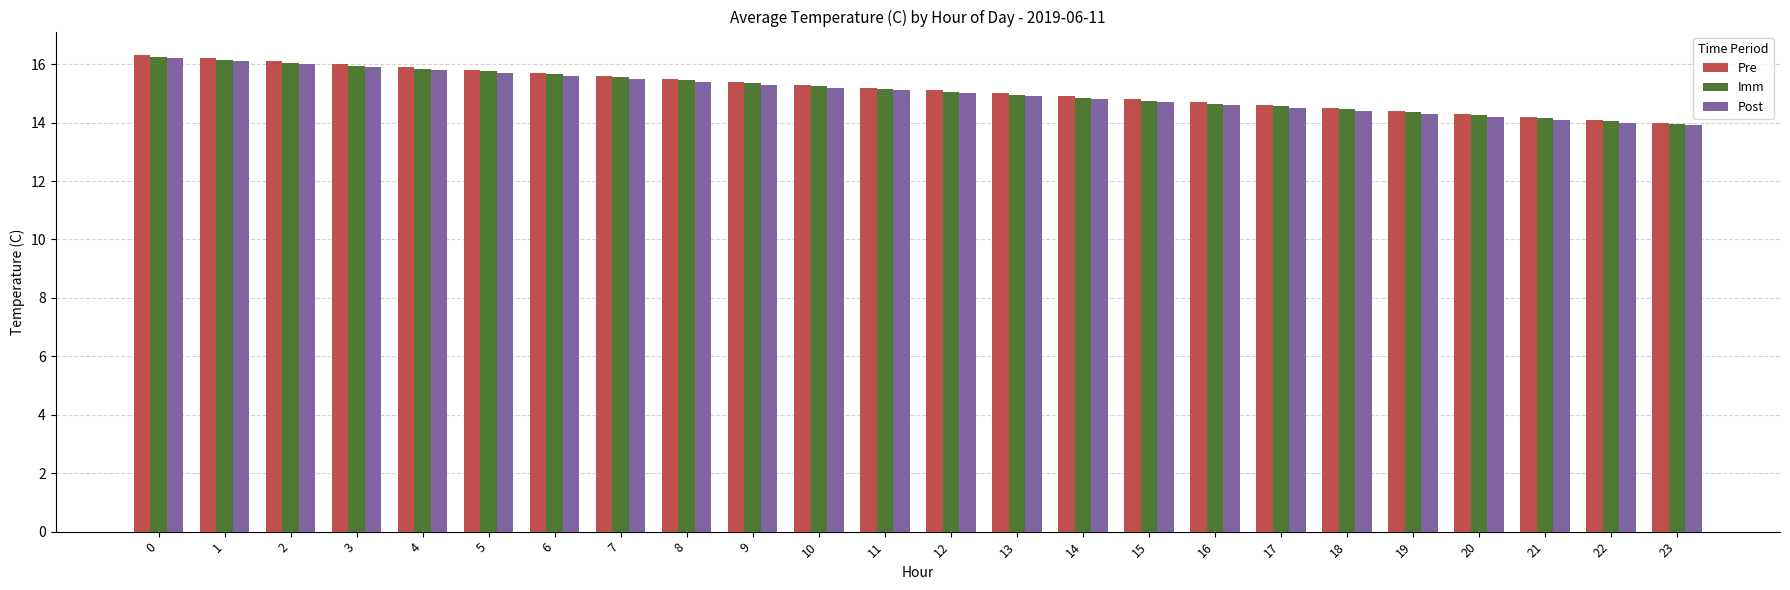

How many groups of bars are there?

24